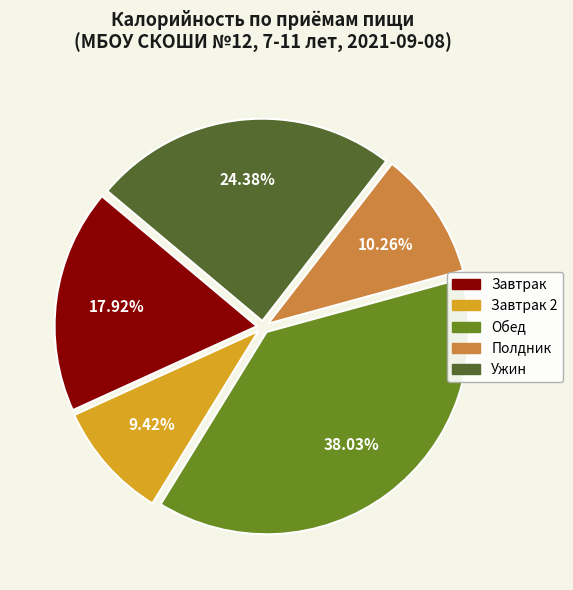

Is there any slice that represents more than half of the pie?

No